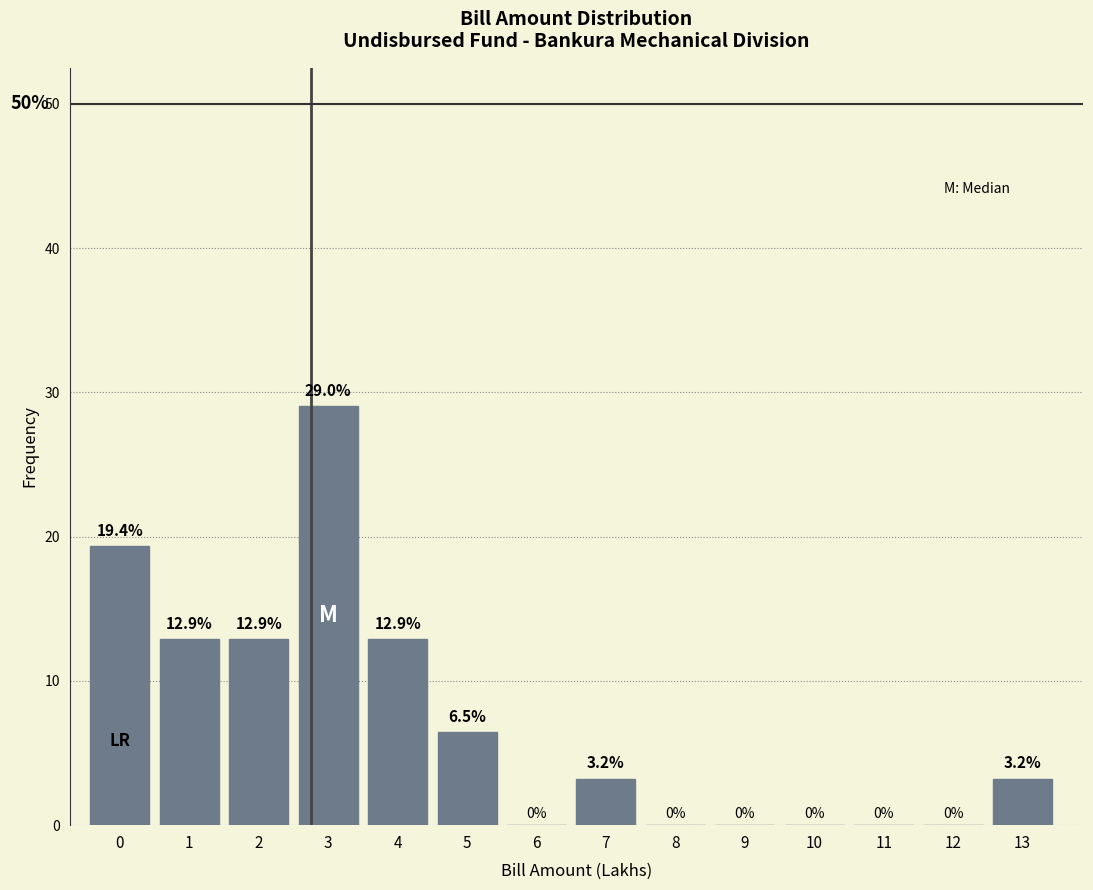

Reading left to right, extract all data points from this chart.

0=19.4	1=12.9	2=12.9	3=29.0	4=12.9	5=6.5	6=0.0	7=3.2	8=0.0	9=0.0	10=0.0	11=0.0	12=0.0	13=3.2